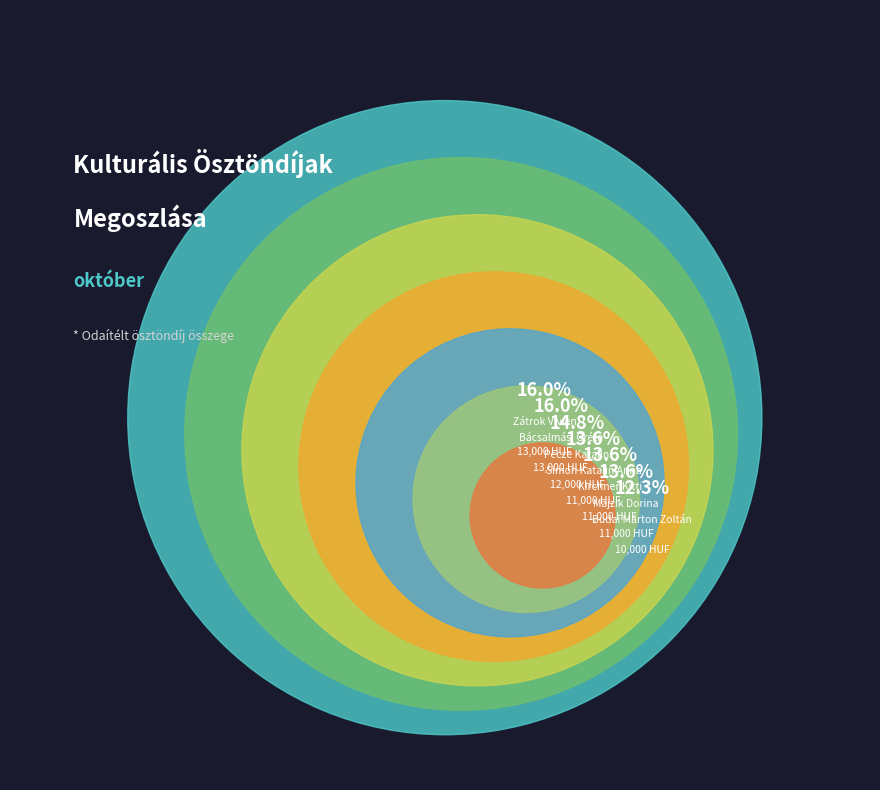

To the nearest percent, what is the difference between the Pecze Katalin and Bácsalmási Gréta slice percentages?

1%